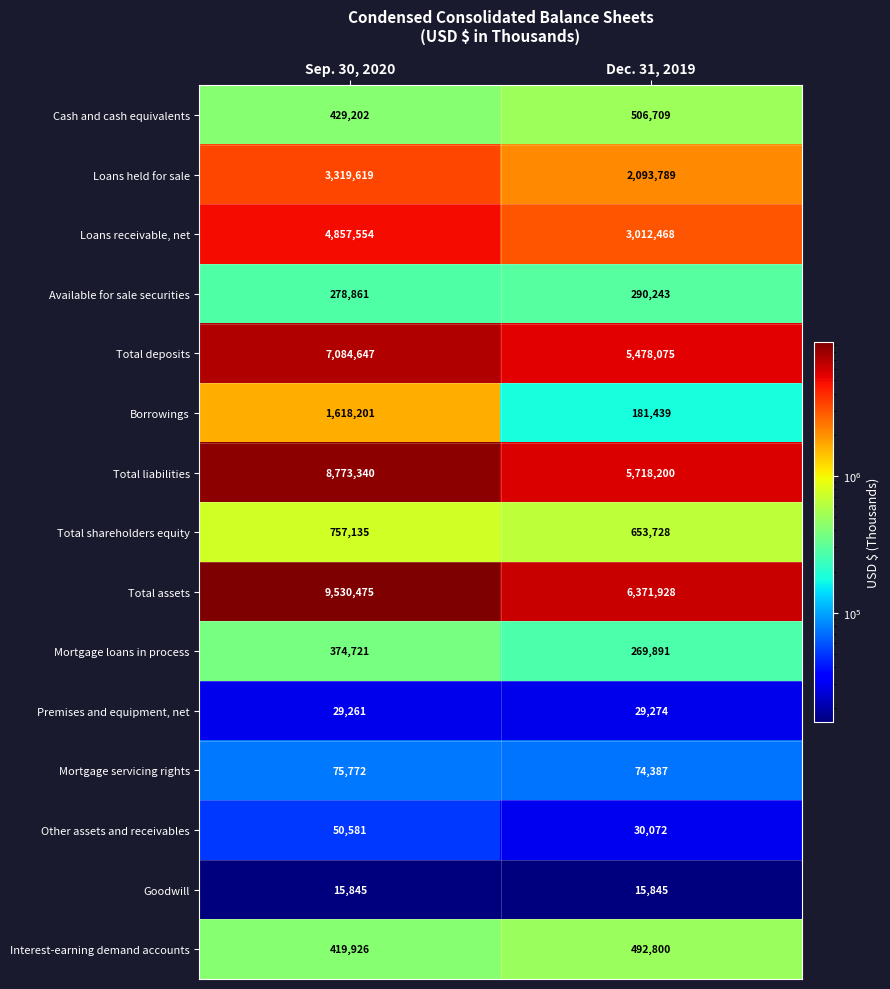

What is the difference between the Premises and equipment, net values at Dec. 31, 2019 and Sep. 30, 2020?

13